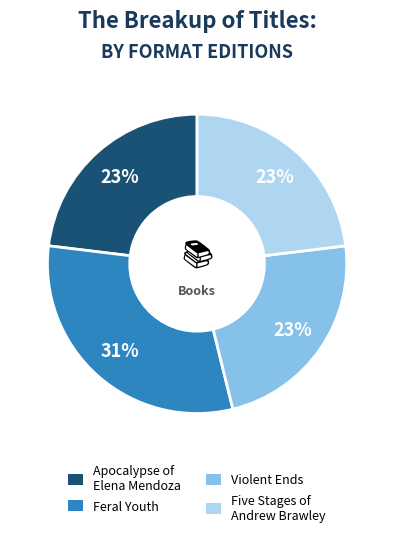

Do Violent Ends and Apocalypse of Elena Mendoza together represent more than half of the pie?

No